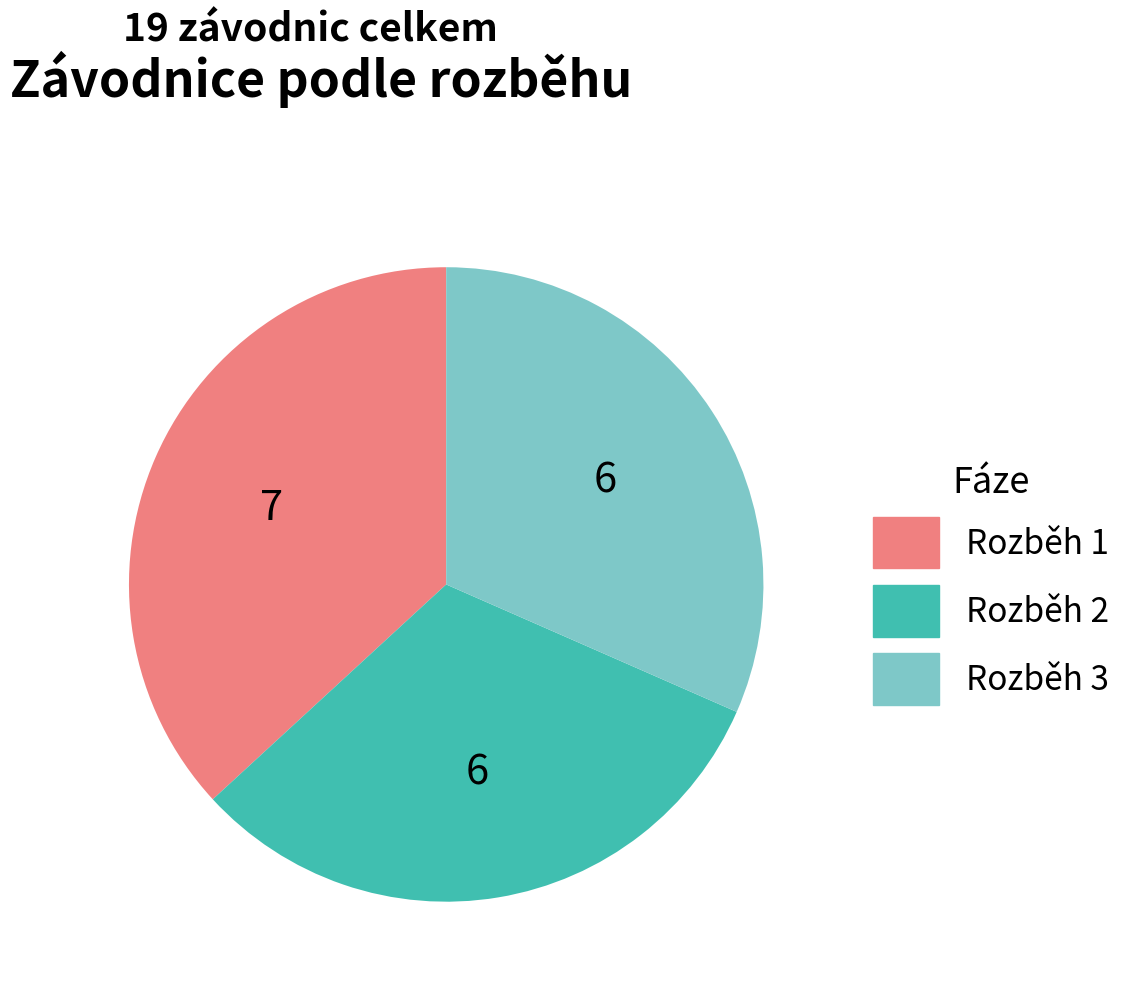

What is the largest slice in the pie chart?

Rozběh 1